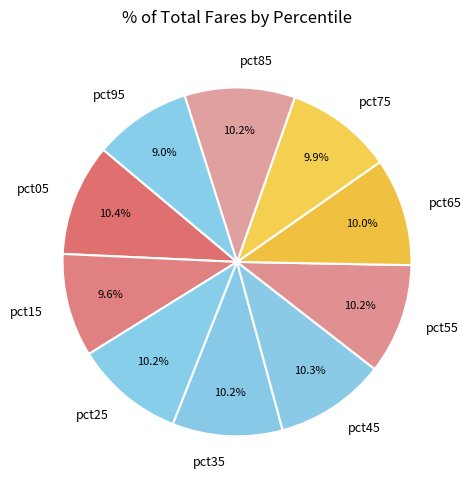

Combined, do pct75 and pct95 account for over 50%?

No